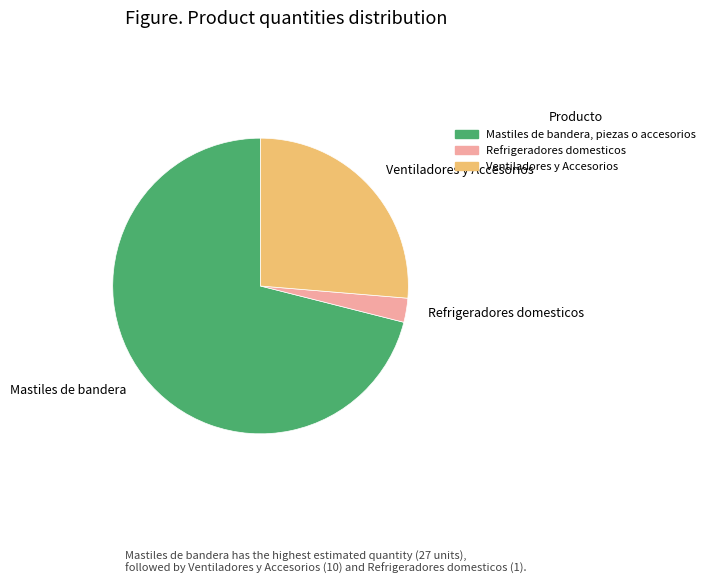

Combined, do Ventiladores y Accesorios and Refrigeradores domesticos account for over 50%?

No